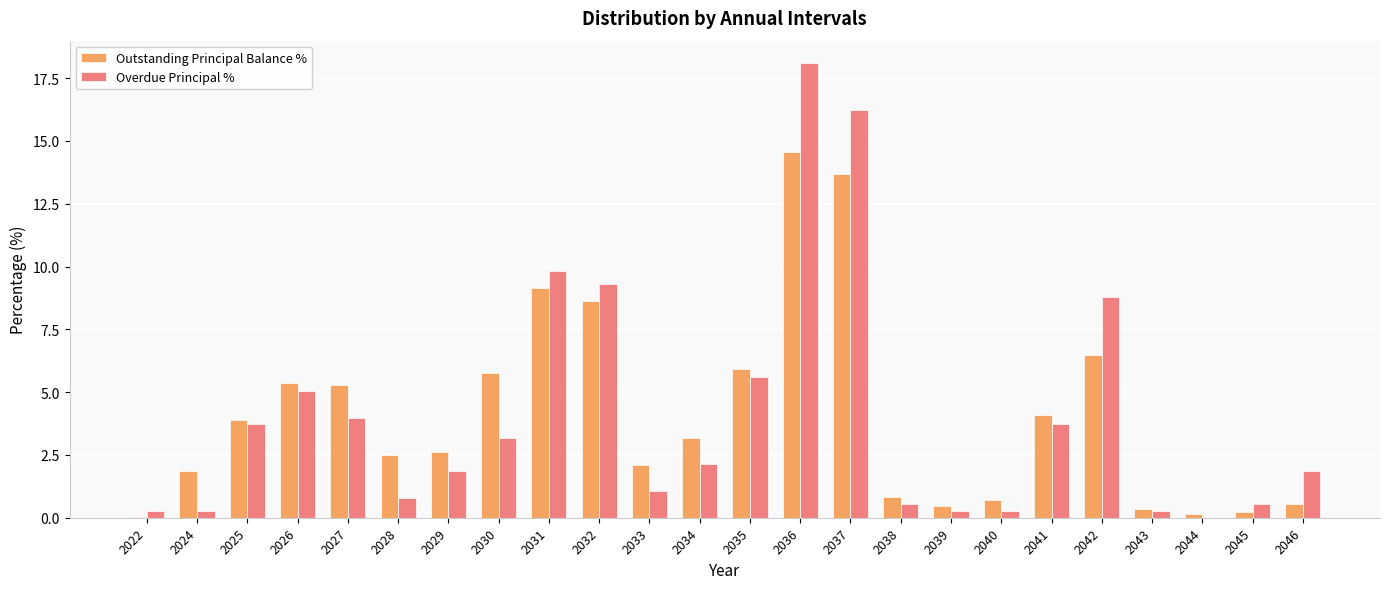

Is the value of Outstanding Principal Balance % at 2025 greater than the value of Overdue Principal % at 2022?

Yes